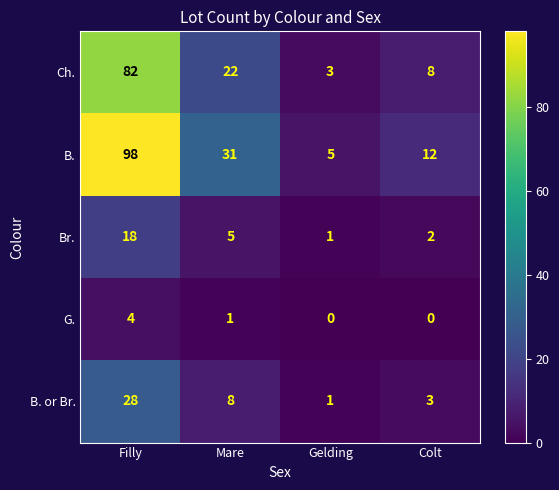

What is the difference between the second highest and minimum values in the B. series?

26